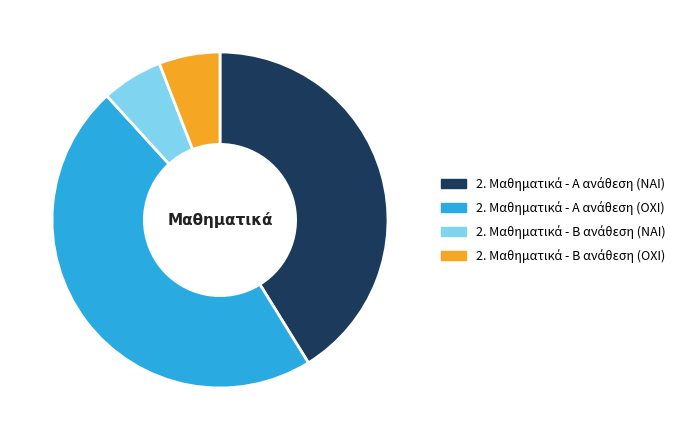

Is there a majority slice in this chart?

No